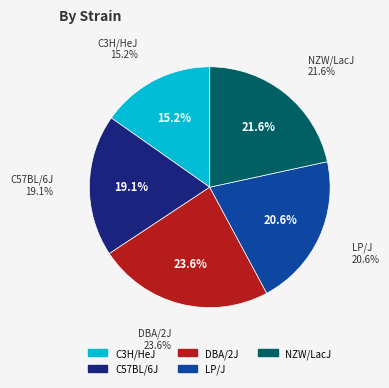

How many slices are in this pie chart?

5